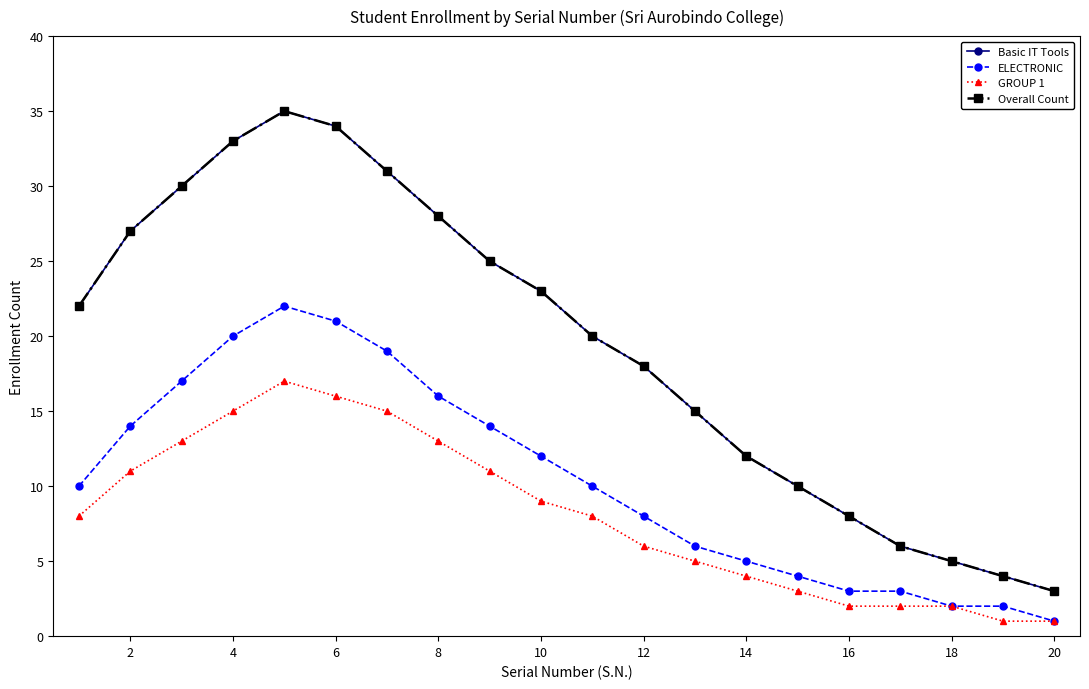

Is this an area chart (filled region under the line)?

No